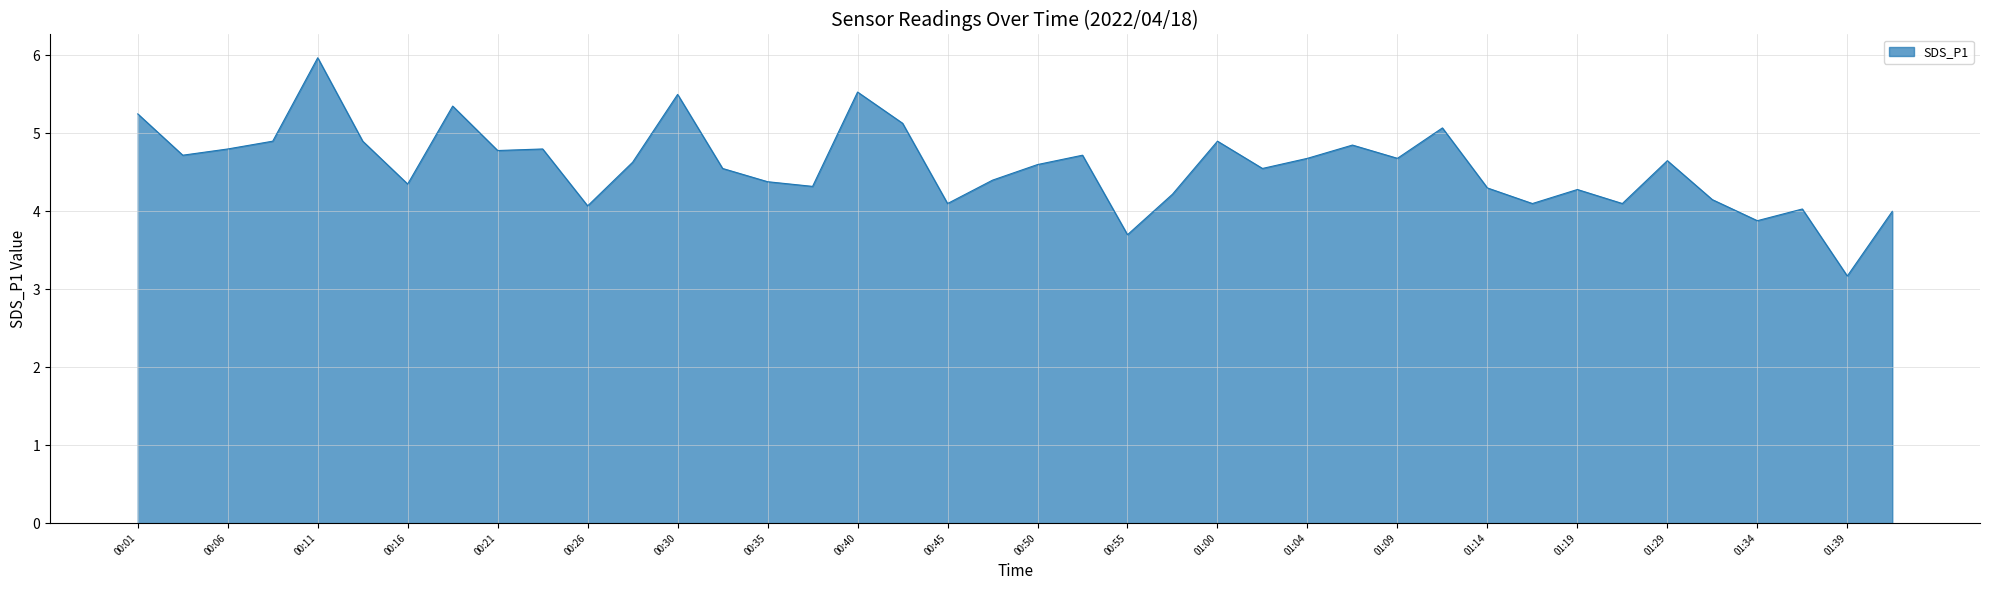

Does the chart have visible grid lines?

Yes